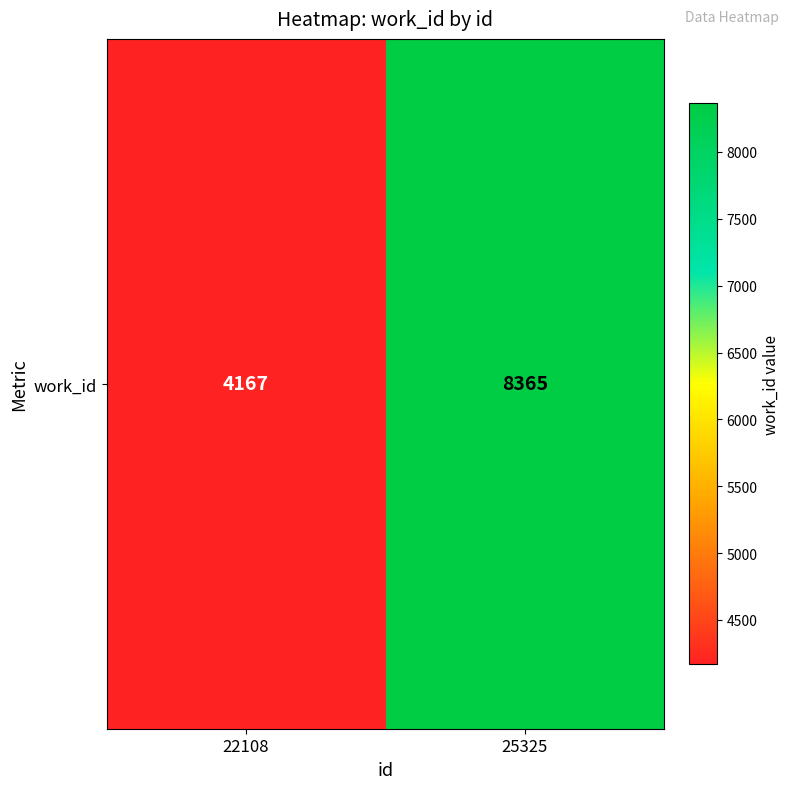

Which category has the lowest value across all series?

22108